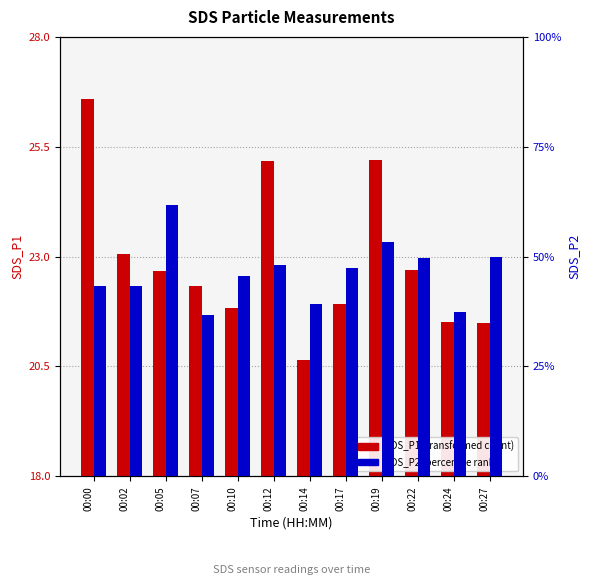

Rank the series at 00:02 from lowest to highest value.

SDS_P2, SDS_P1